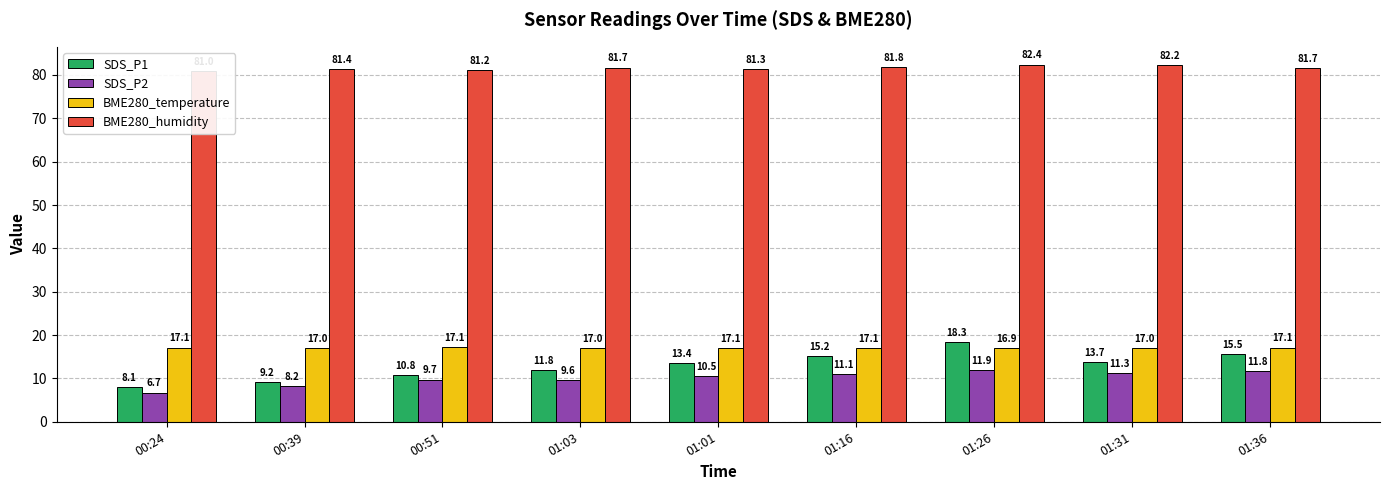

Is the value of BME280_humidity at 01:16 greater than the value of SDS_P2 at 01:36?

Yes